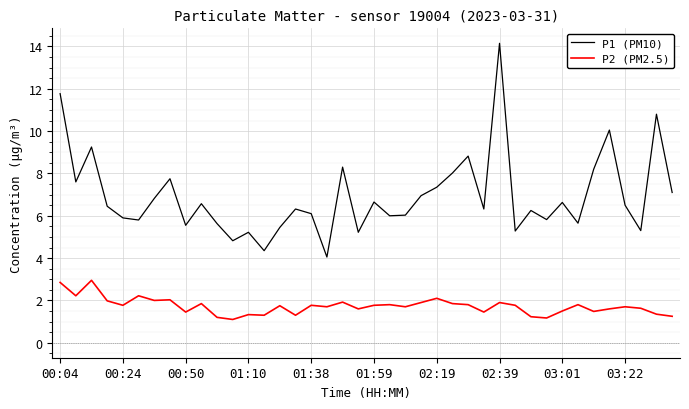

How many categories are shown in the chart?

40